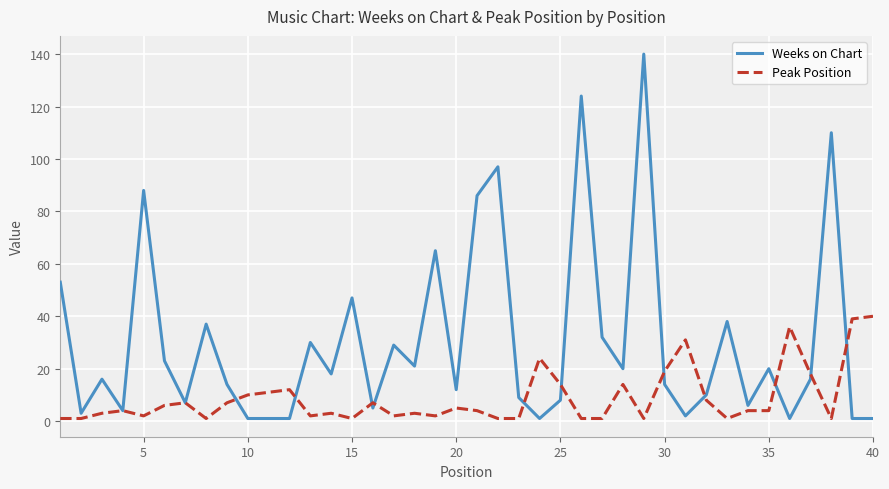

Which series has the largest total across all categories?

Weeks on Chart